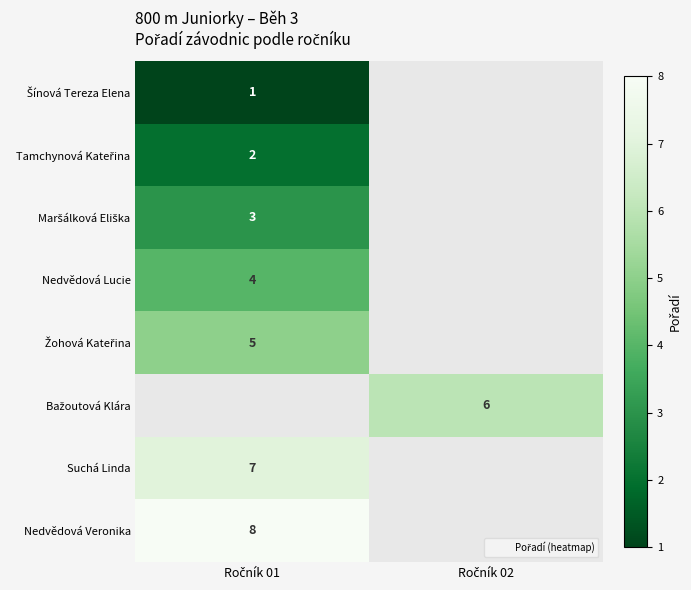

Rank the series by their maximum value, from lowest to highest.

Šínová Tereza Elena, Tamchynová Kateřina, Maršálková Eliška, Nedvědová Lucie, Žohová Kateřina, Bažoutová Klára, Suchá Linda, Nedvědová Veronika